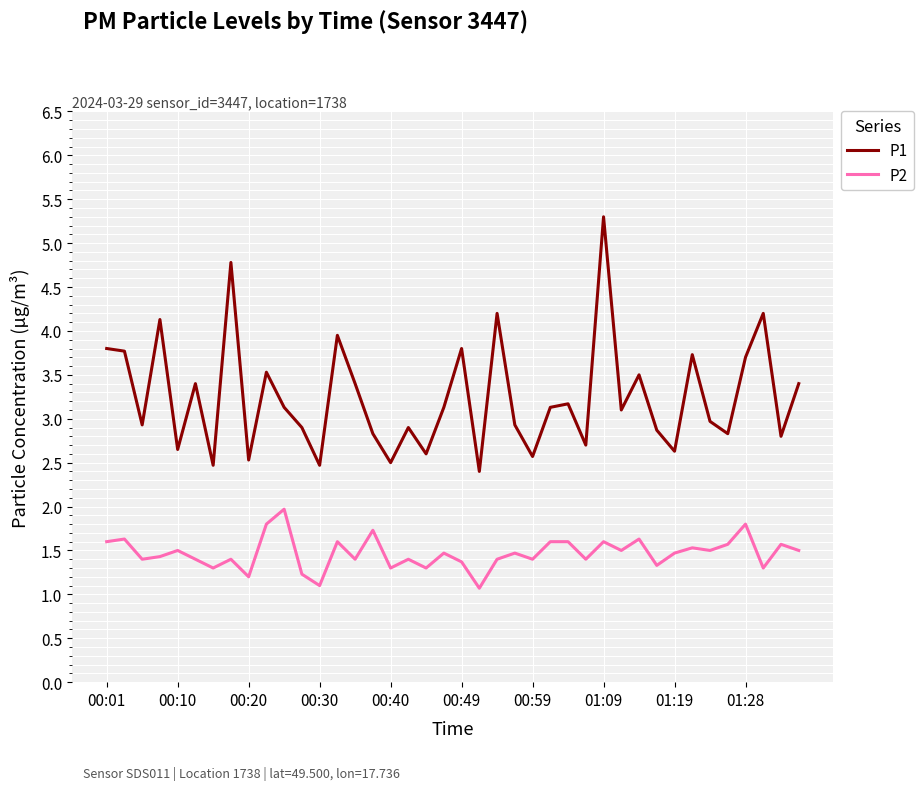

Which series has the largest total across all categories?

P1